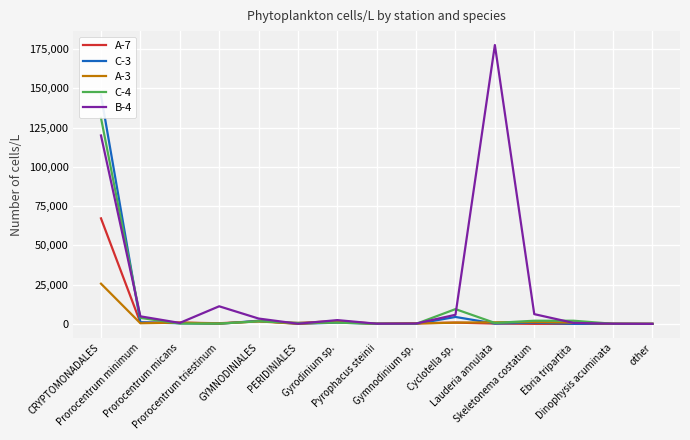

Rank the categories by A-3 value from lowest to highest.

other, PERIDINIALES, Pyrophacus steinii, Dinophysis acuminata, Prorocentrum triestinum, Gymnodinium sp., Prorocentrum minimum, Prorocentrum micans, Cyclotella sp., Ebria tripartita, Lauderia annulata, Gyrodinium sp., Skeletonema costatum, GYMNODINIALES, CRYPTOMONADALES